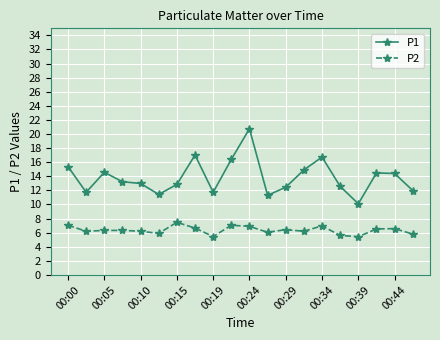

Which series has the largest total across all categories?

P1